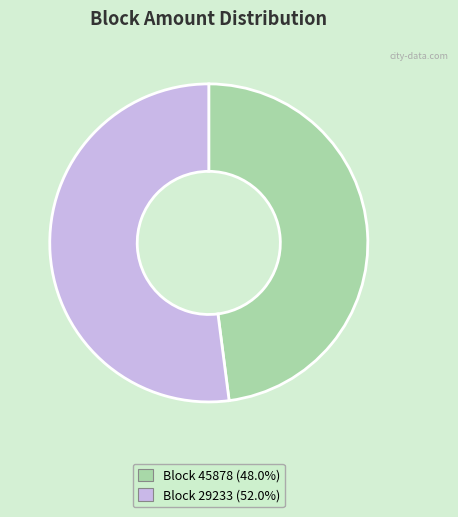

Does any single category account for the majority?

Yes